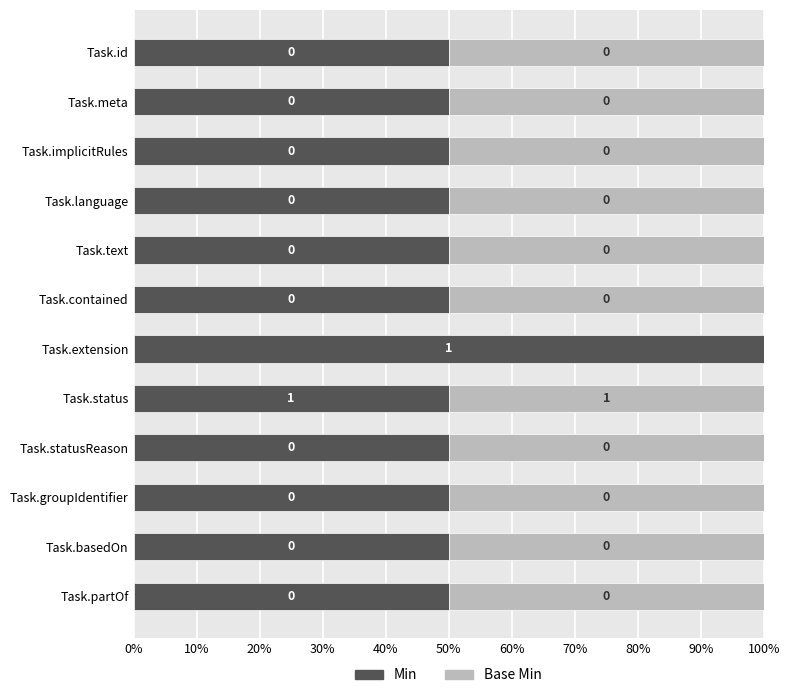

What are all the series names shown in the legend?

Min, Base Min